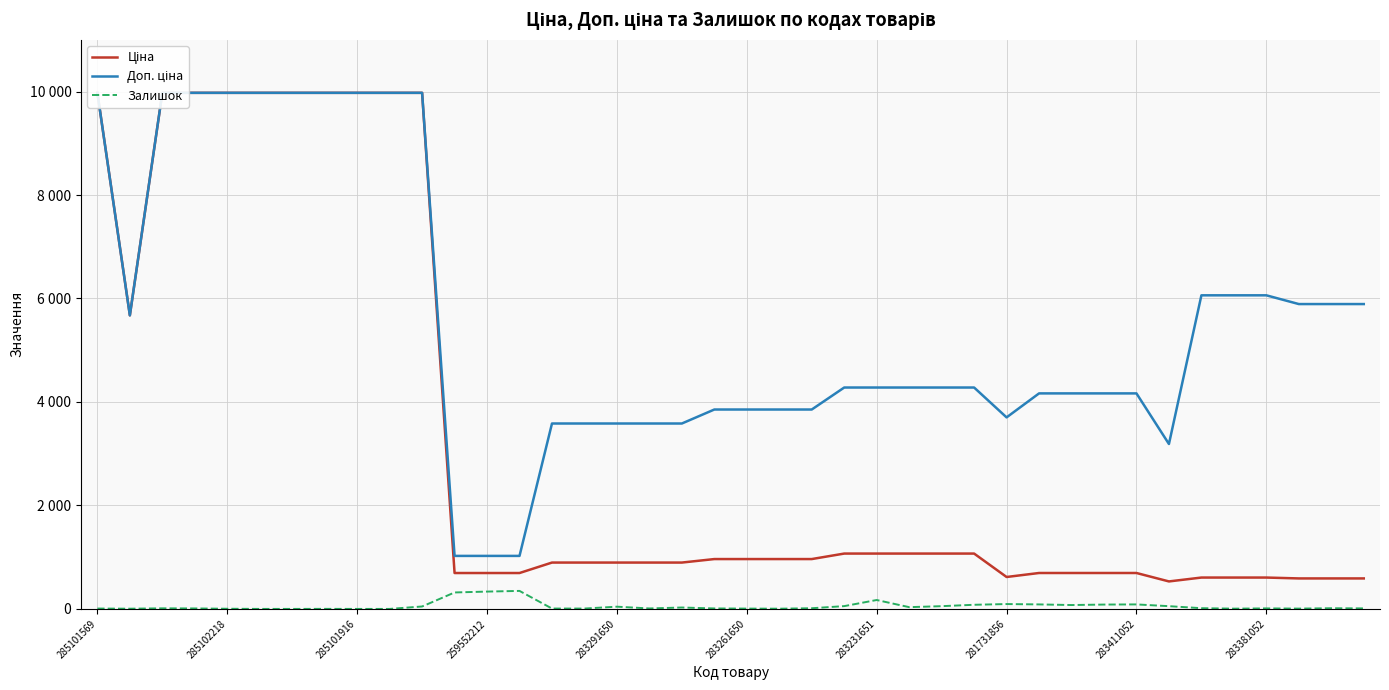

What is the value of the Доп. ціна point at the 3rd from the left?

9975.0